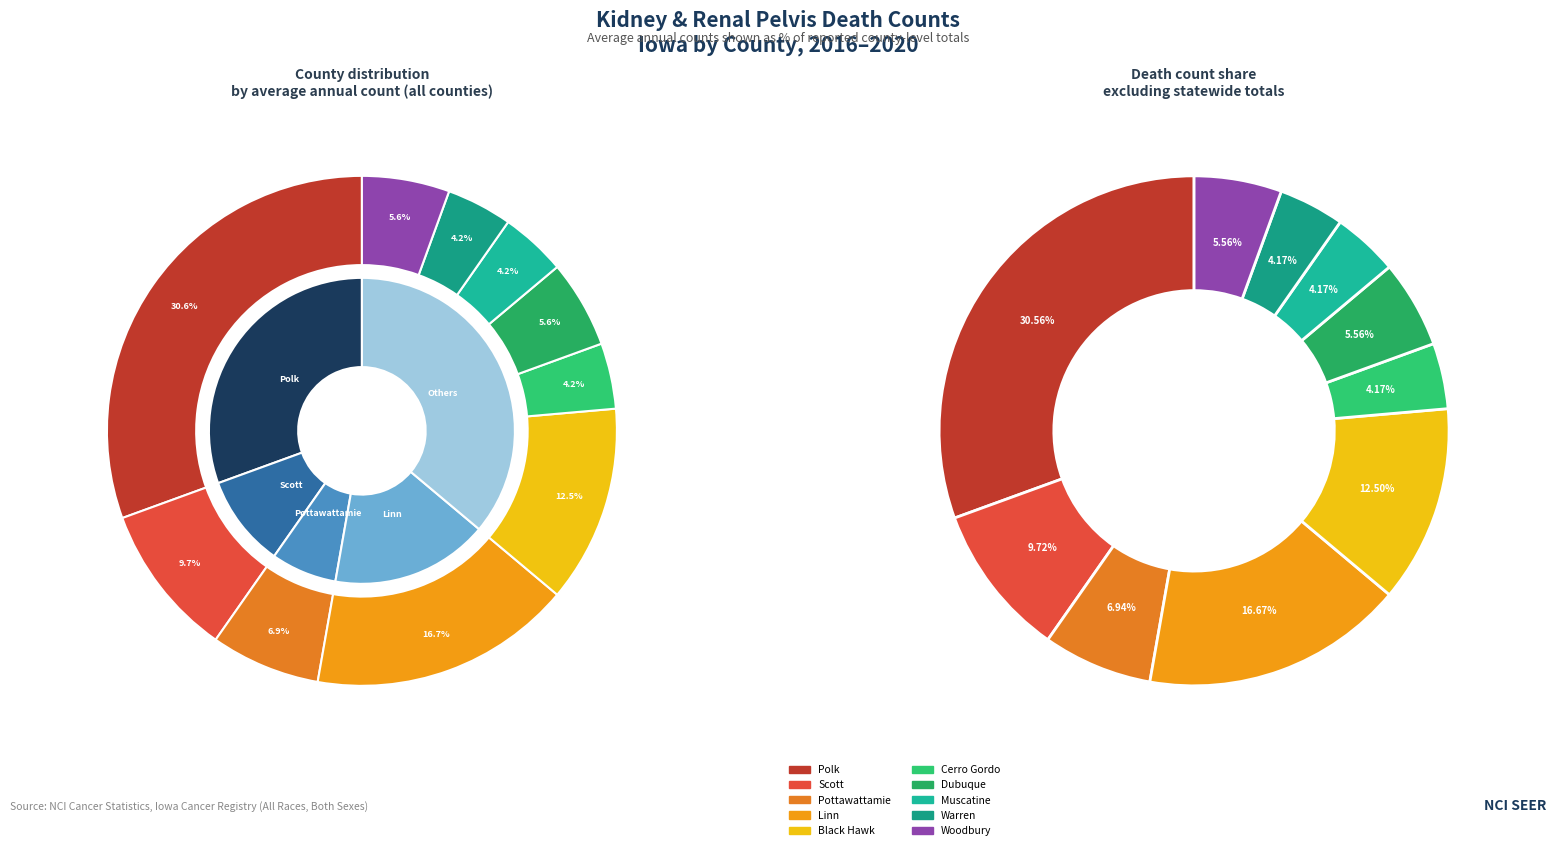

Between Cerro Gordo County and Warren County, which is larger?

Cerro Gordo County